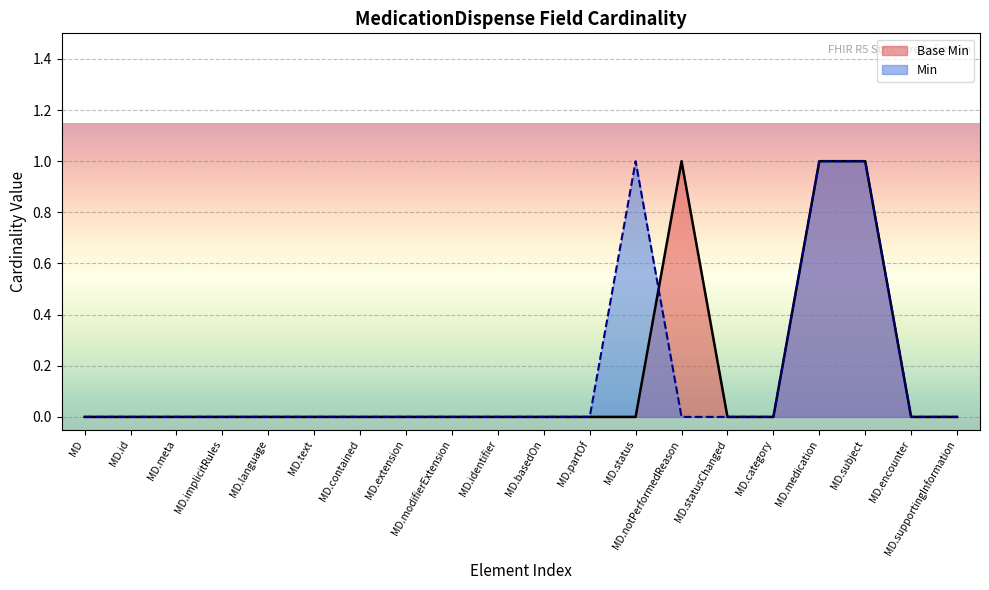

What position from the right is MD.status?

8